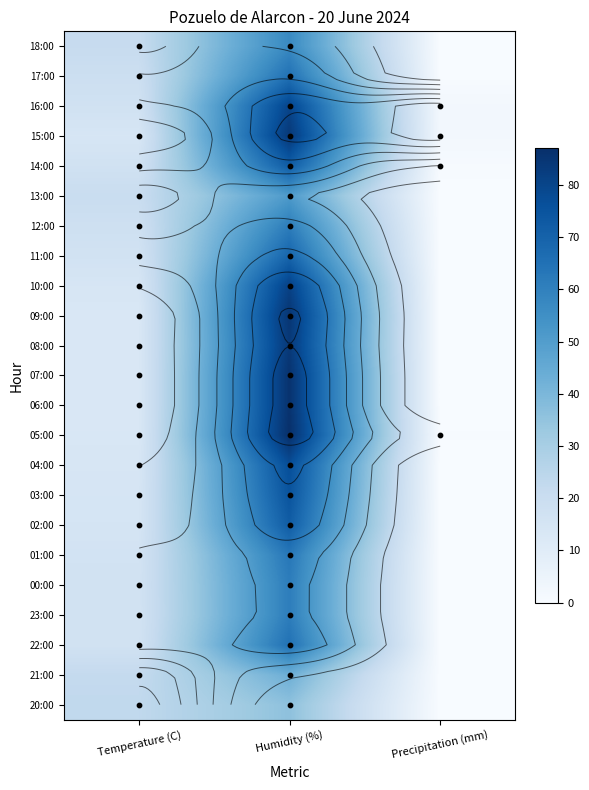

Between Temperature (C) and Humidity (%), which is larger?

Humidity (%)